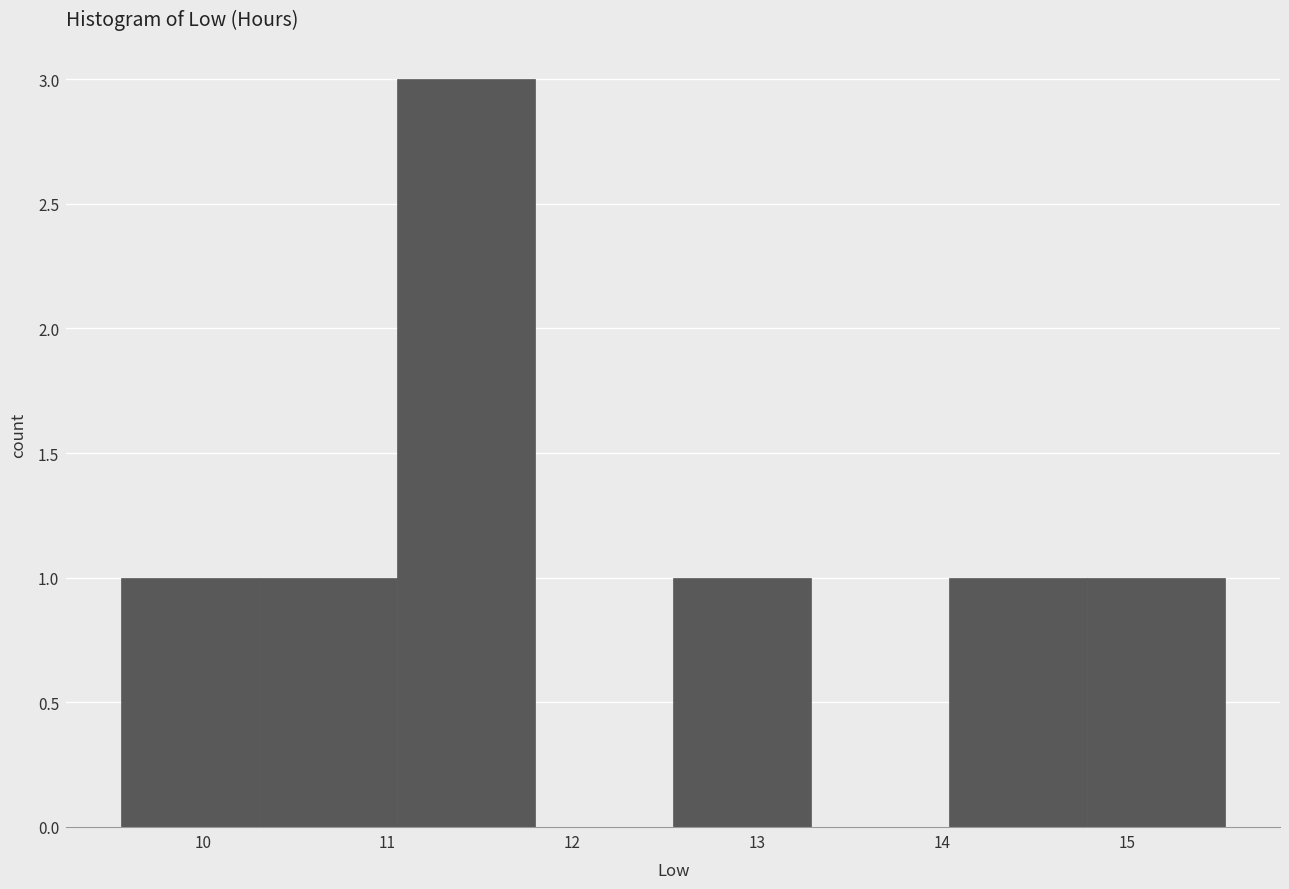

Which range on the x-axis has the tallest bar?

11.1 to 11.8